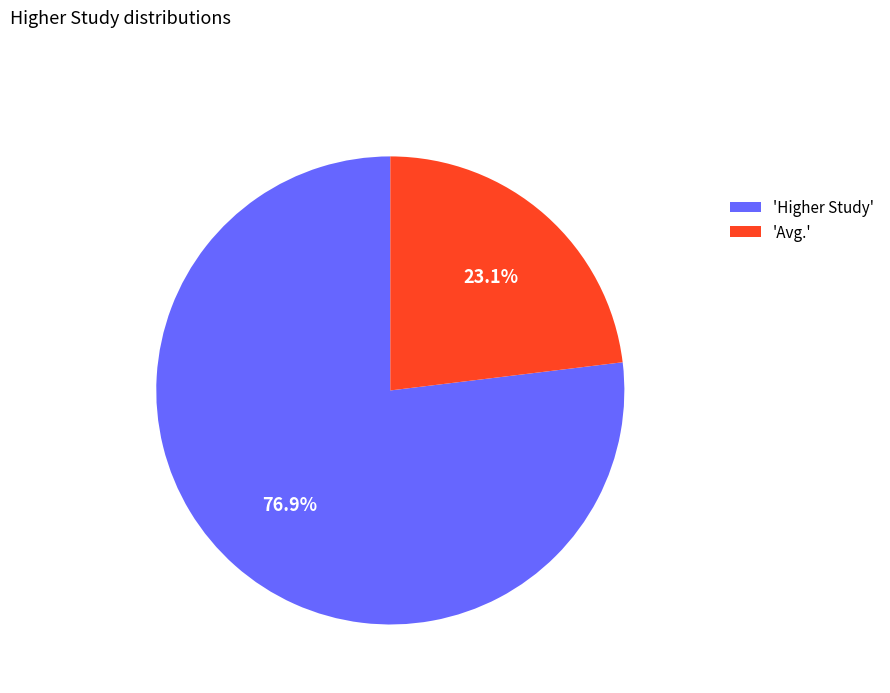

What is the ratio of the value at 'Higher Study' to the value at 'Avg.'?

3.3